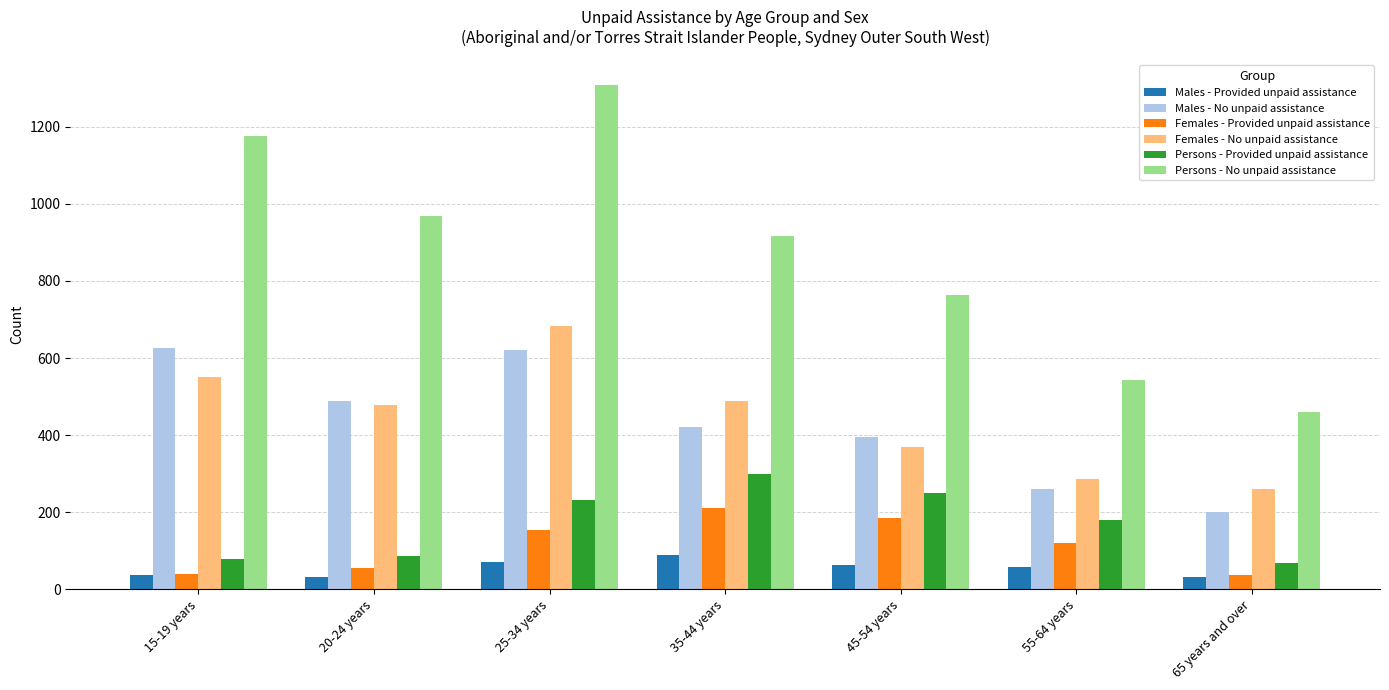

What is the smallest value displayed?

32